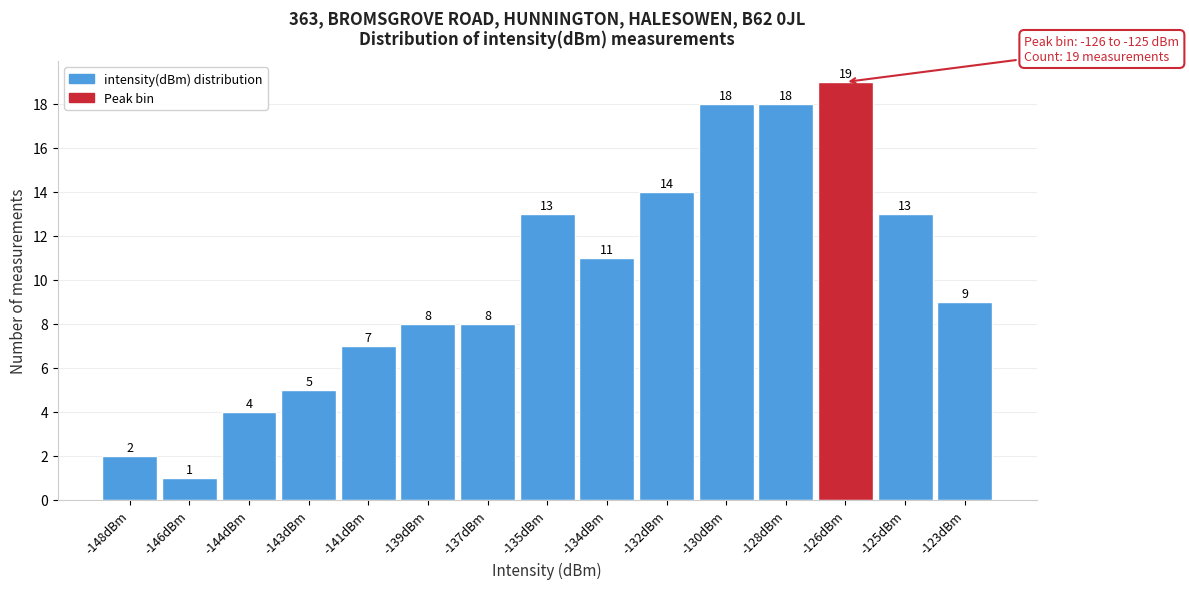

Reading left to right, extract all data points from this chart.

2	1	4	5	7	8	8	13	11	14	18	18	19	13	9